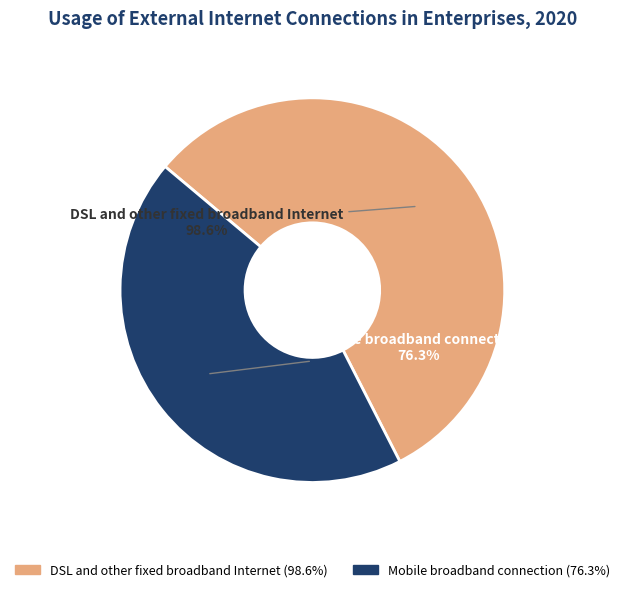

True or false: Mobile broadband connection accounts for 44% of the total.

True